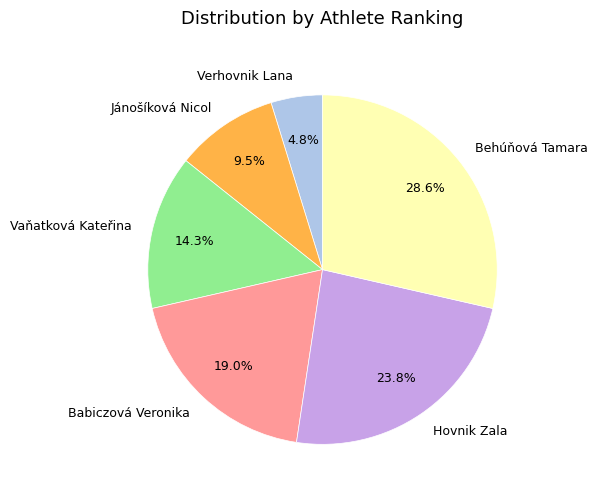

Is Jánošíková Nicol the majority of the pie?

No